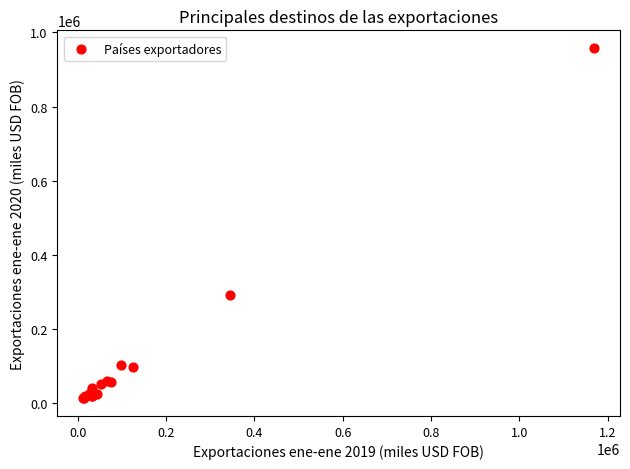

What Y value in the scatter plot is closest to 485624?

292537